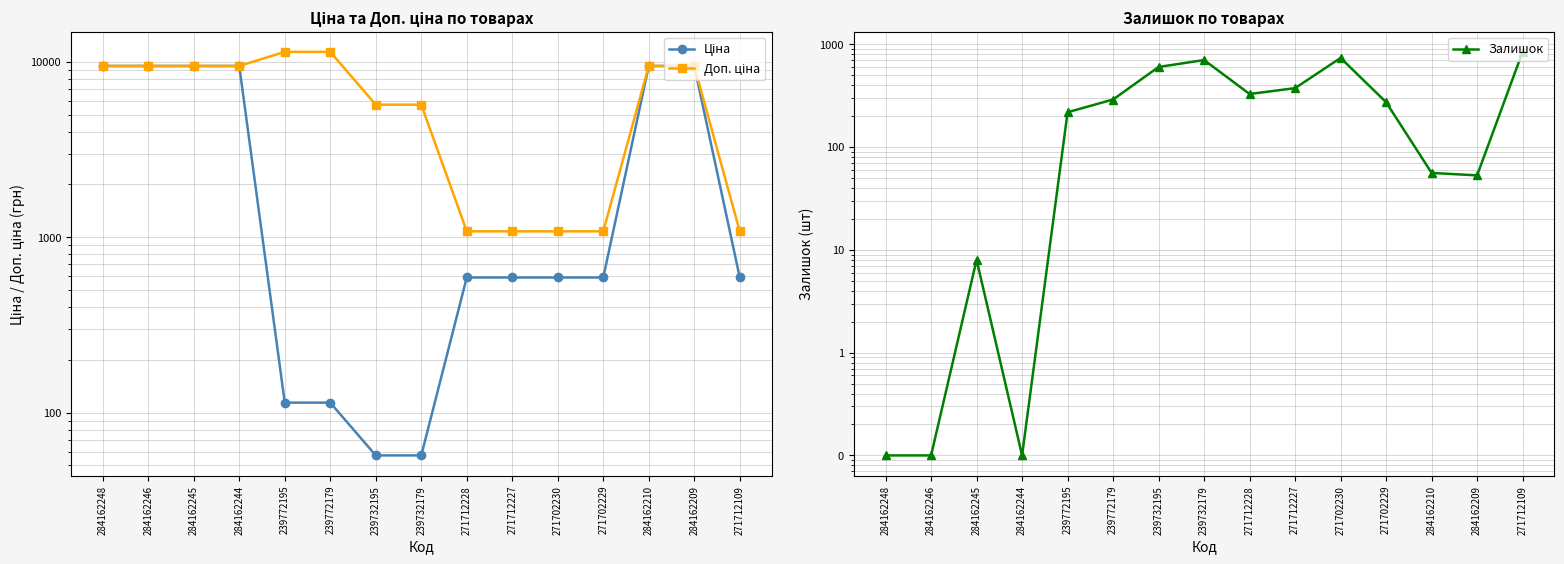

List the series in order of their overall mean, highest first.

Доп. ціна, Ціна, Залишок